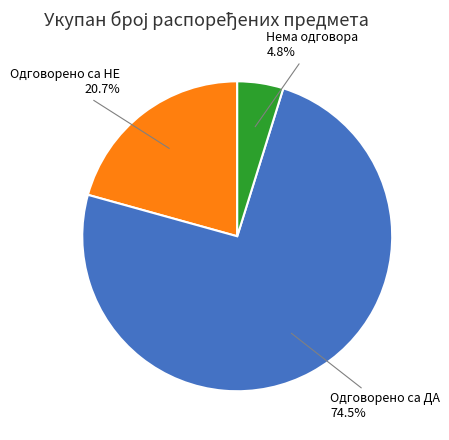

Does any single category account for the majority?

Yes